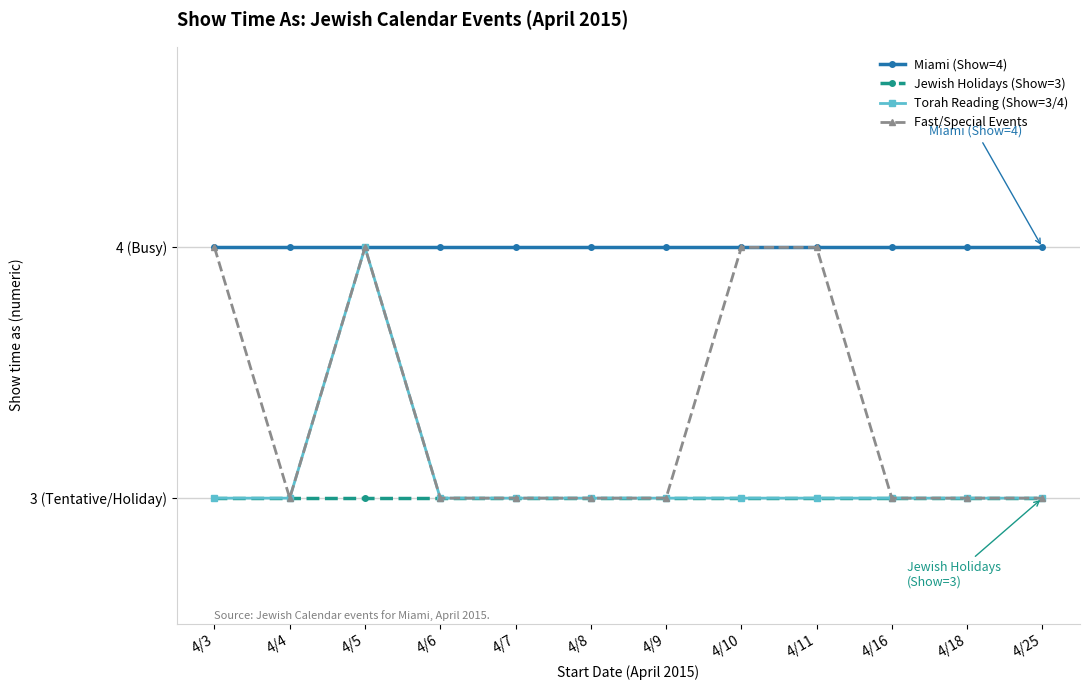

What is the value of the Jewish Holidays (Show=3) point at the 2nd from the left?

3